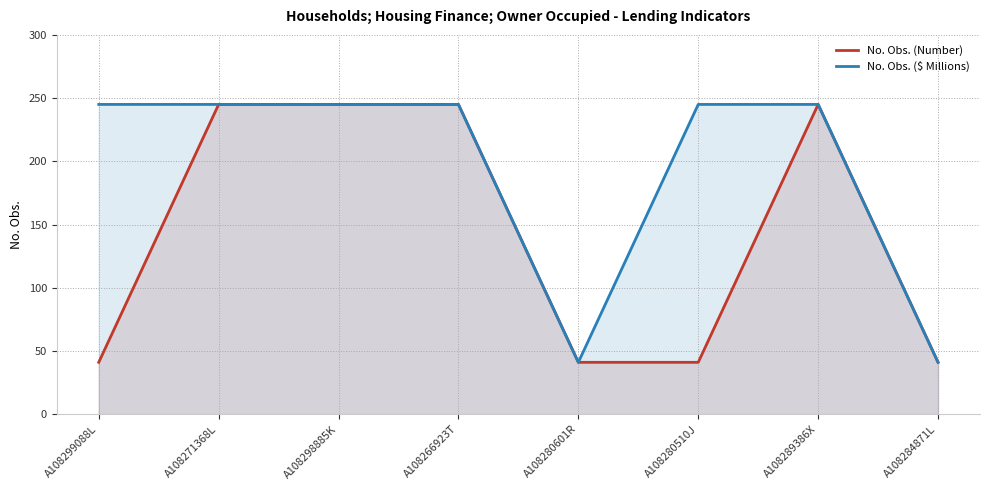

How many data points in No. Obs. ($ Millions) are less than 245?

2